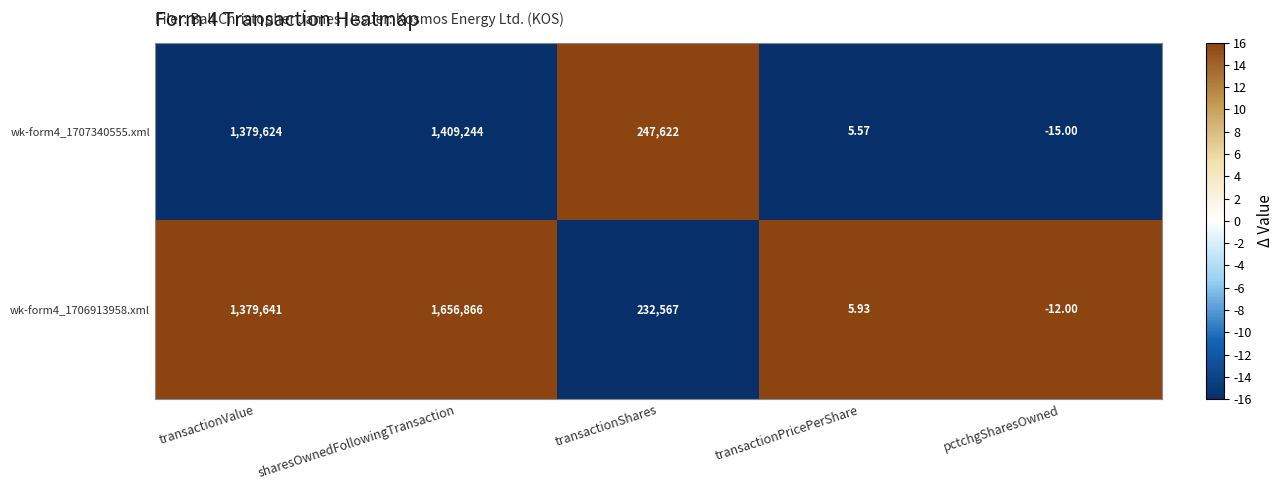

At which category is the sum across all series the highest?

sharesOwnedFollowingTransaction